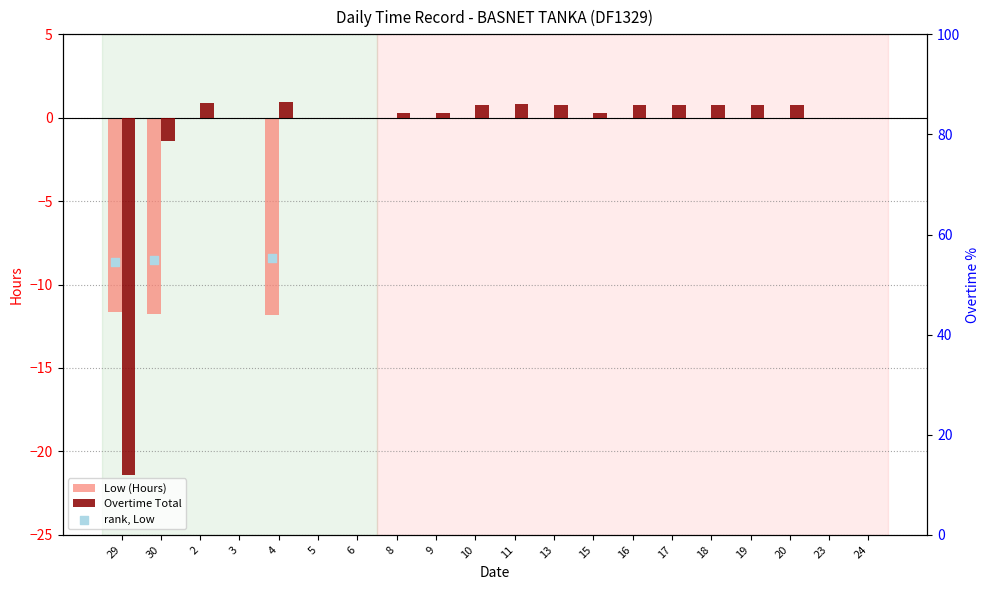

Which series has the widest spread of Y values?

Overtime Total